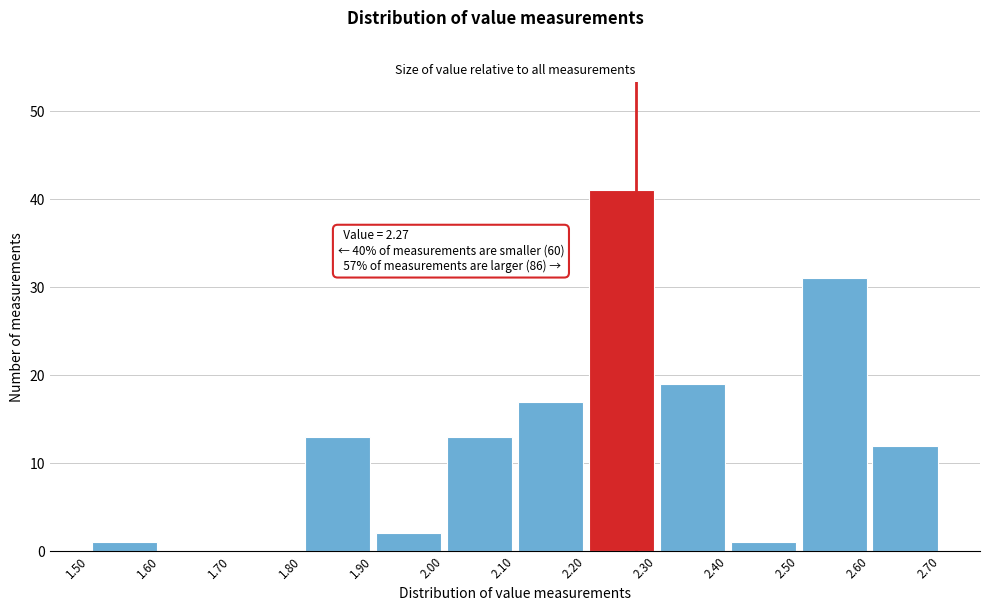

Over which range of the x-axis is the bar tallest?

2.20 to 2.30